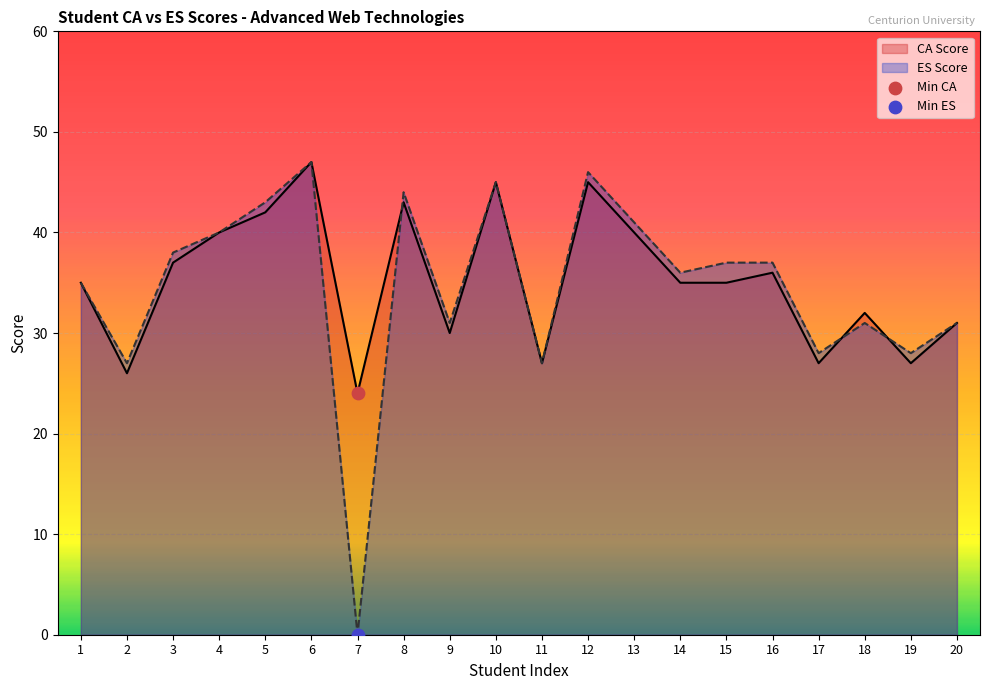

Is the value of ES Score at 10 greater than the value of CA Score at 14?

Yes